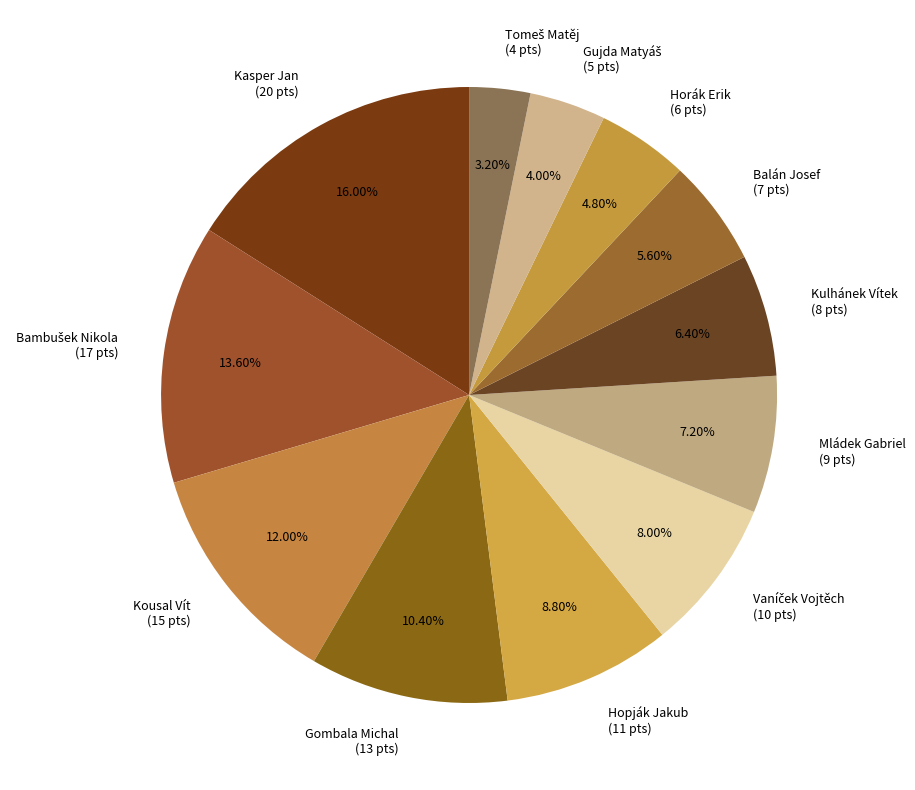

What is the ratio of the value at Kasper Jan (20 pts) to the value at Kulhánek Vítek (8 pts)?

2.5